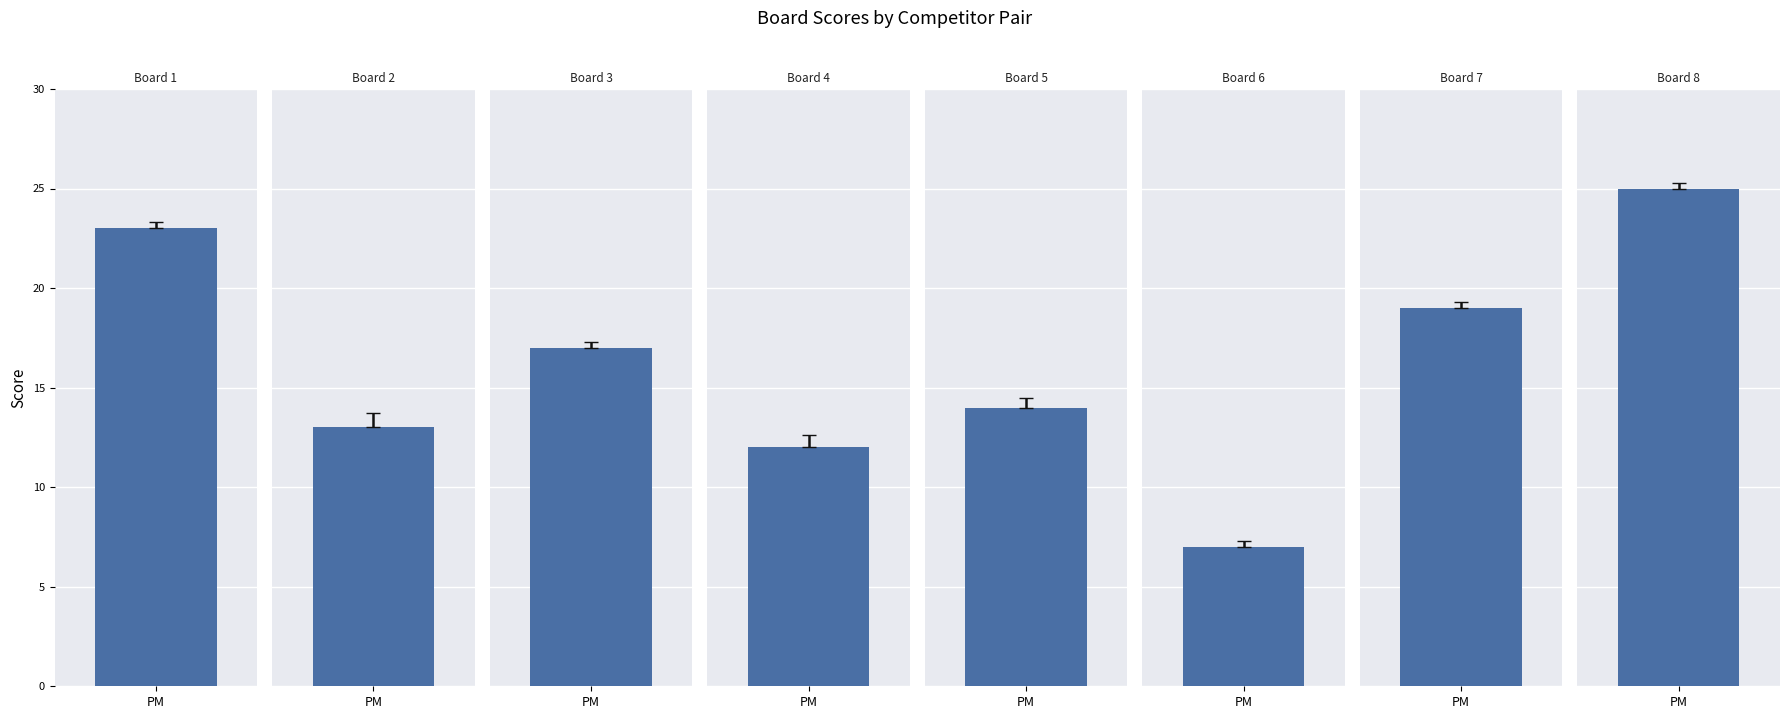

Which label corresponds to the largest value in the chart?

Board 8